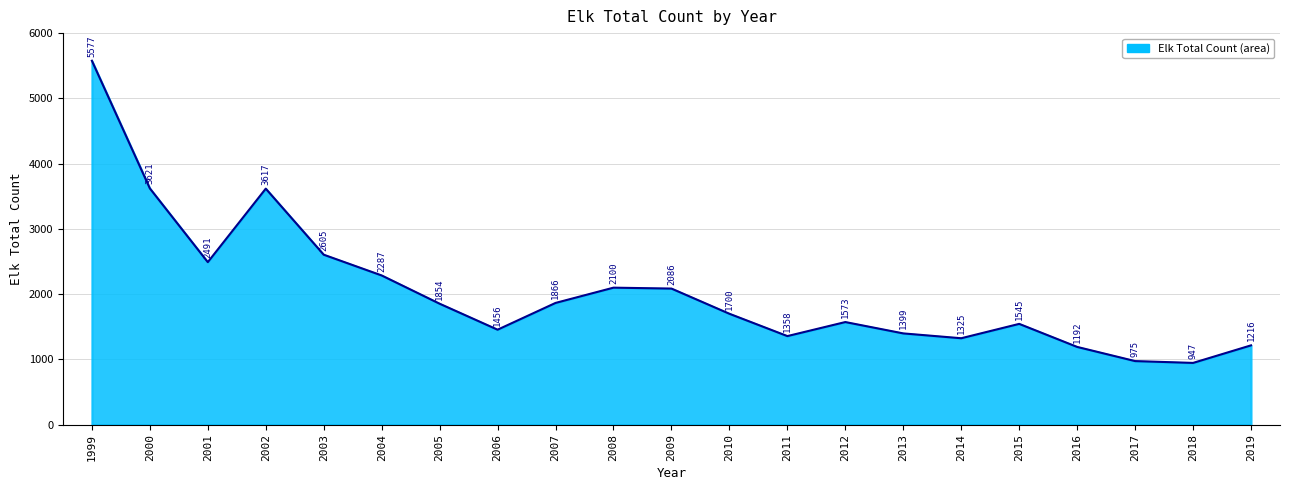

Is it true that the value at 2005 is 831?

False